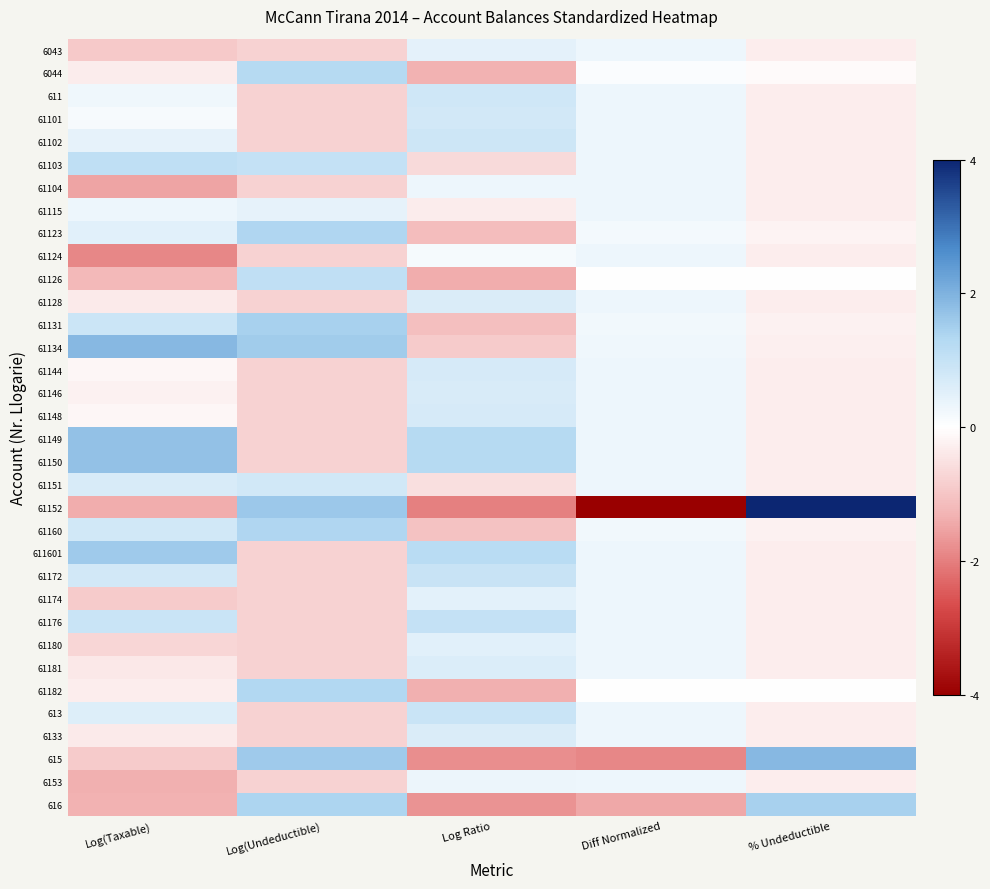

What is the spread (max minus min) of values at Log(Taxable)?

3.8